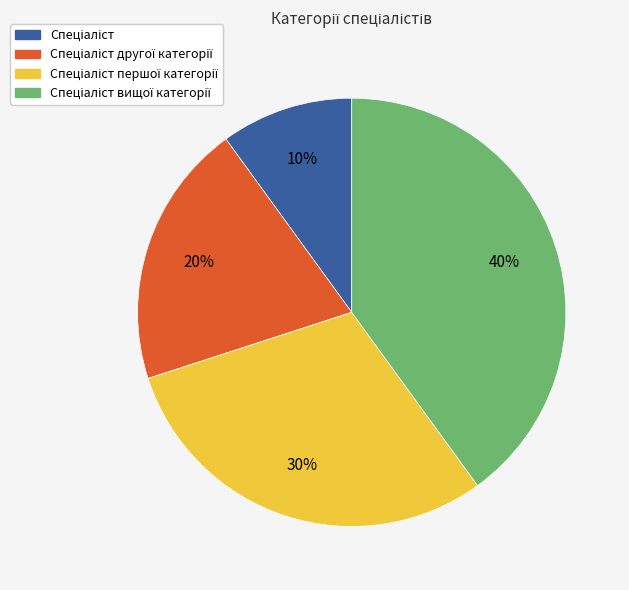

To the nearest percent, what is the difference between the largest and smallest slice percentages?

30%